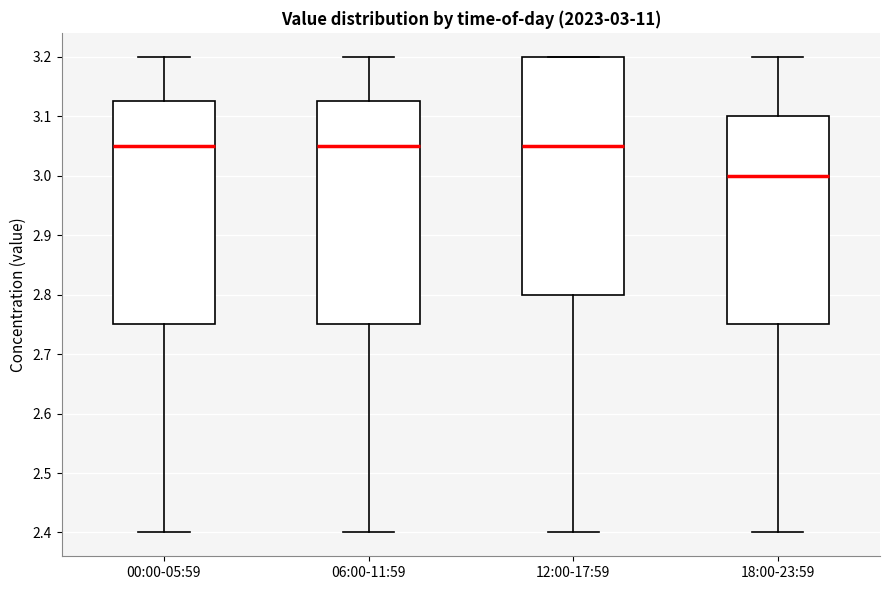

Comparing the boxes themselves (not the whiskers), which one is the tallest?

12:00-17:59